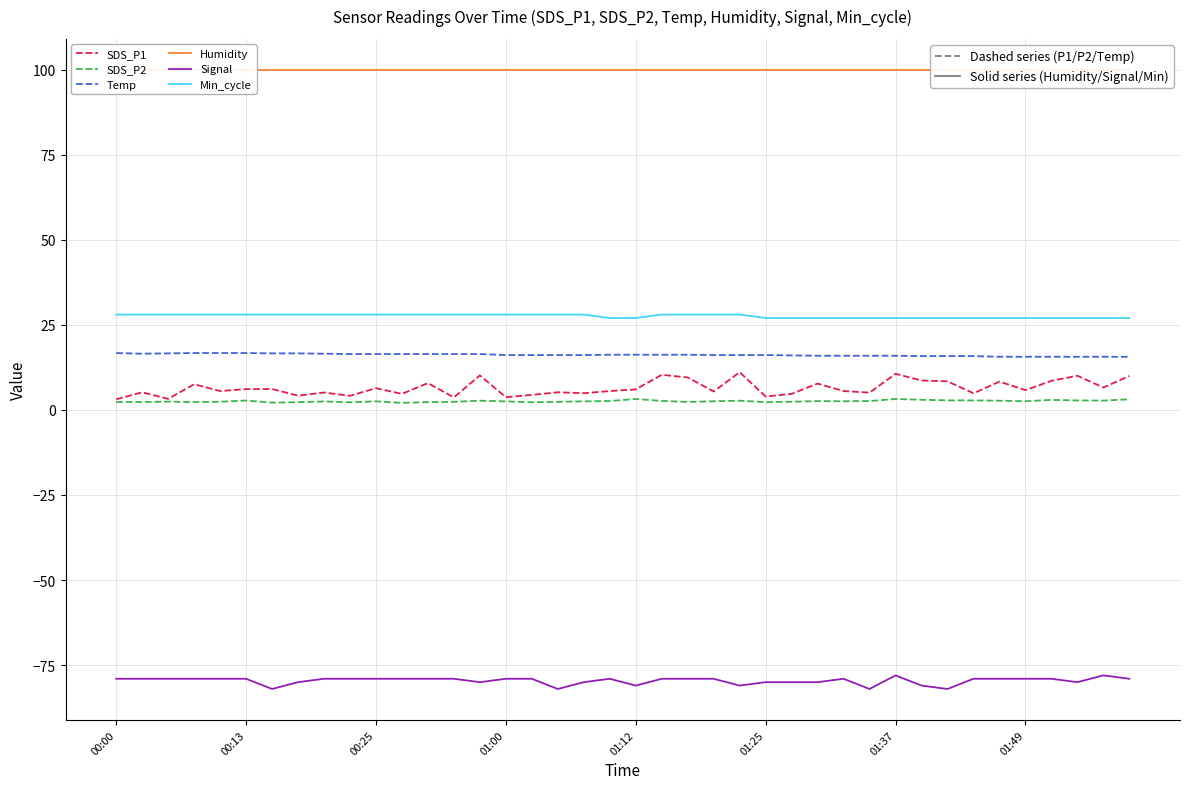

How many values in the SDS_P1 series are below 5?

12